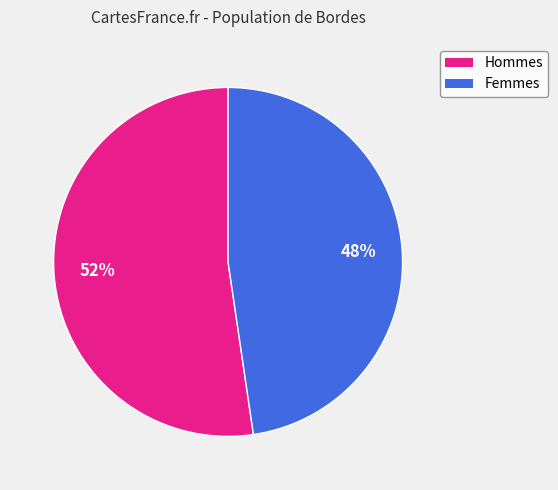

Does any single category account for the majority?

Yes